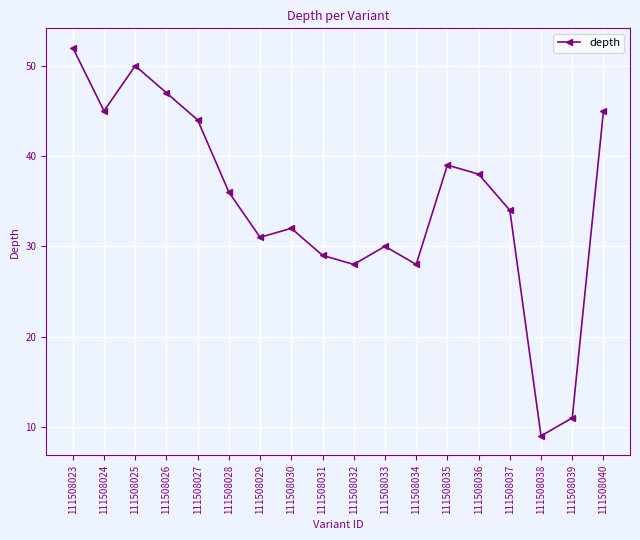

Between 111508023 and 111508034, which is larger?

111508023